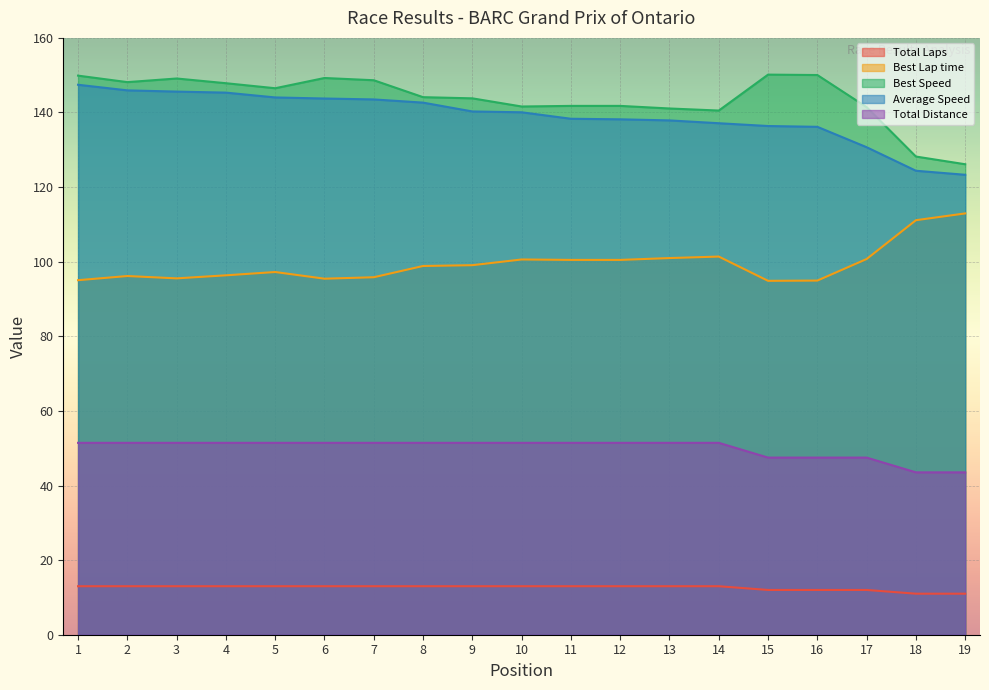

At which category is the sum across all series the highest?

1